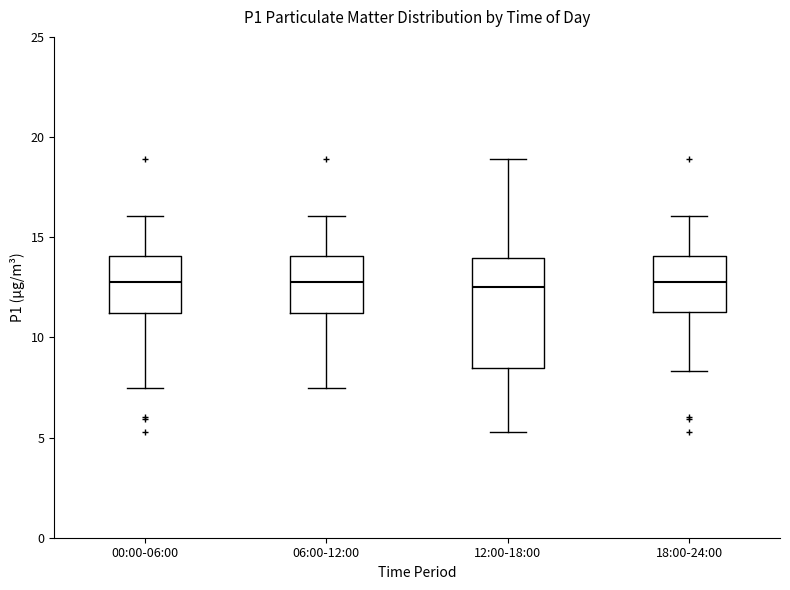

Comparing the boxes themselves (not the whiskers), which one is the tallest?

12:00-18:00